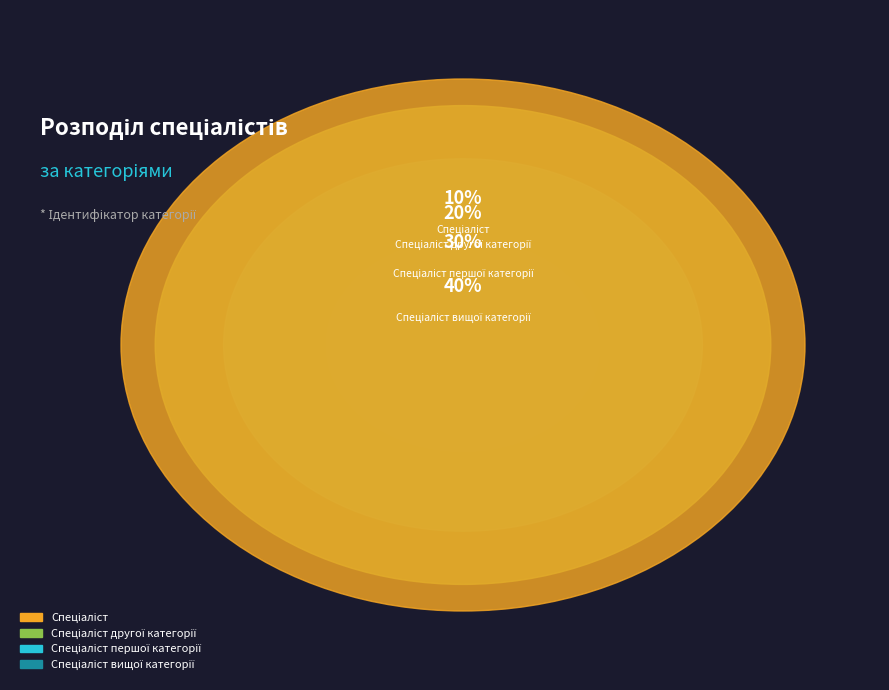

Which slice is the largest?

Спеціаліст вищої категорії